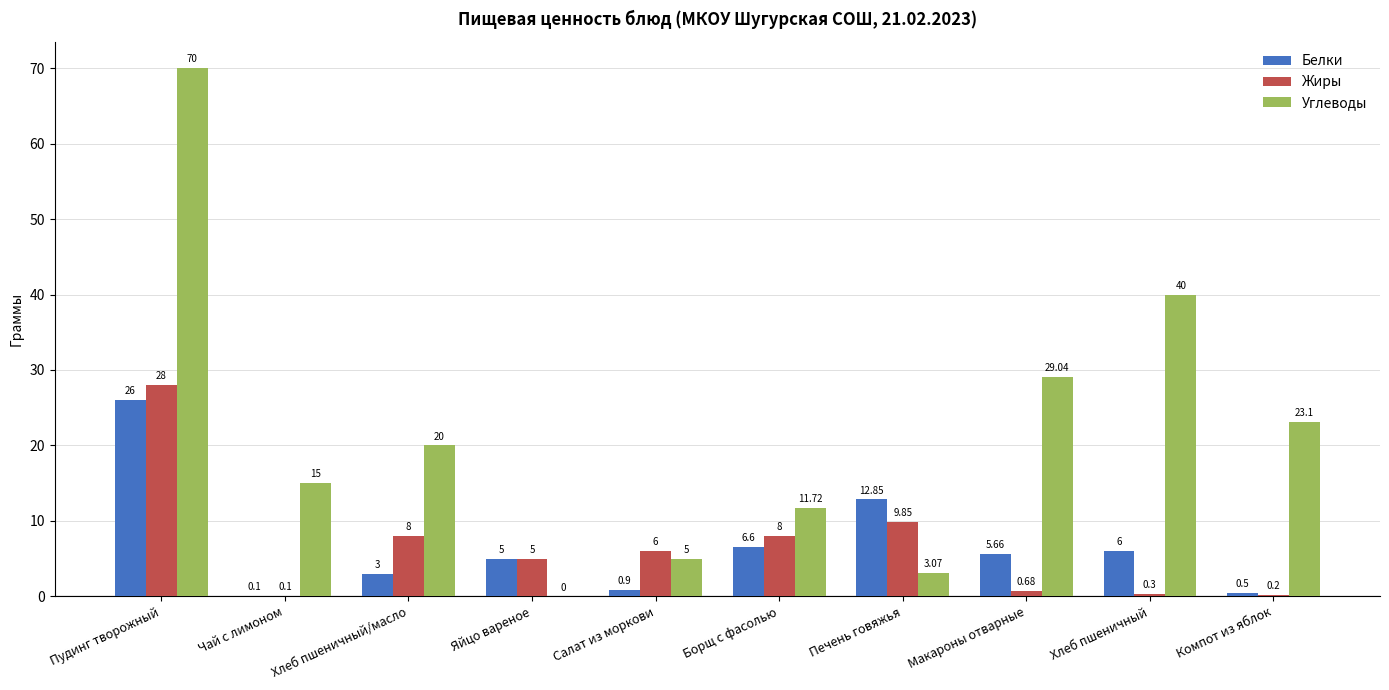

How many positive values does the Углеводы series have?

9